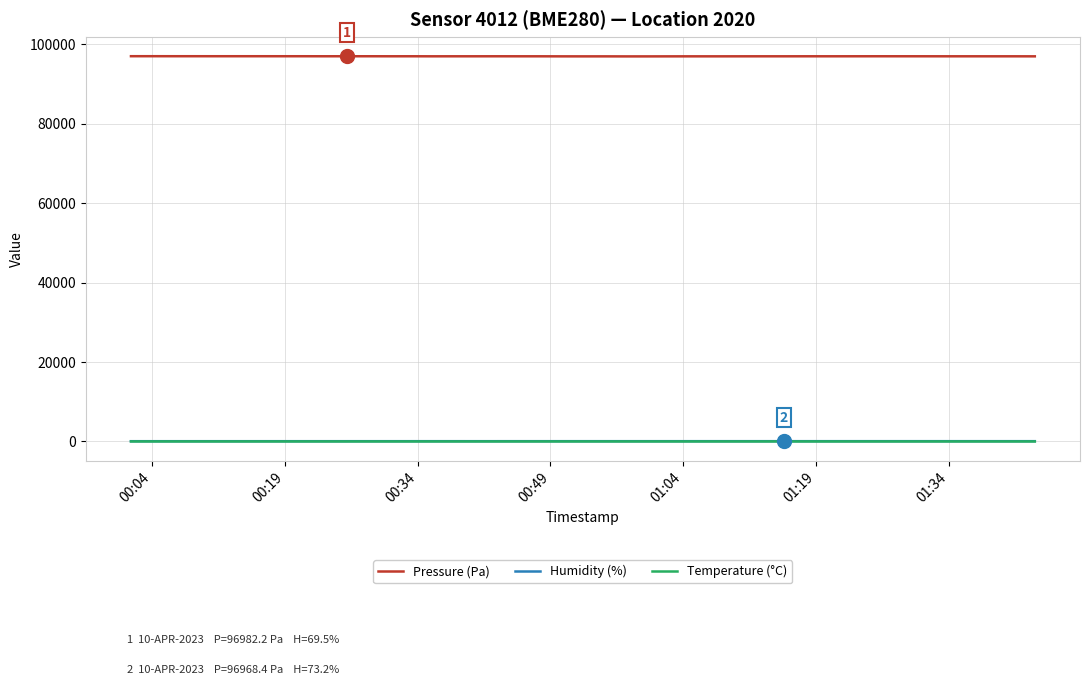

Which series has the largest range (max minus min)?

Pressure (Pa)